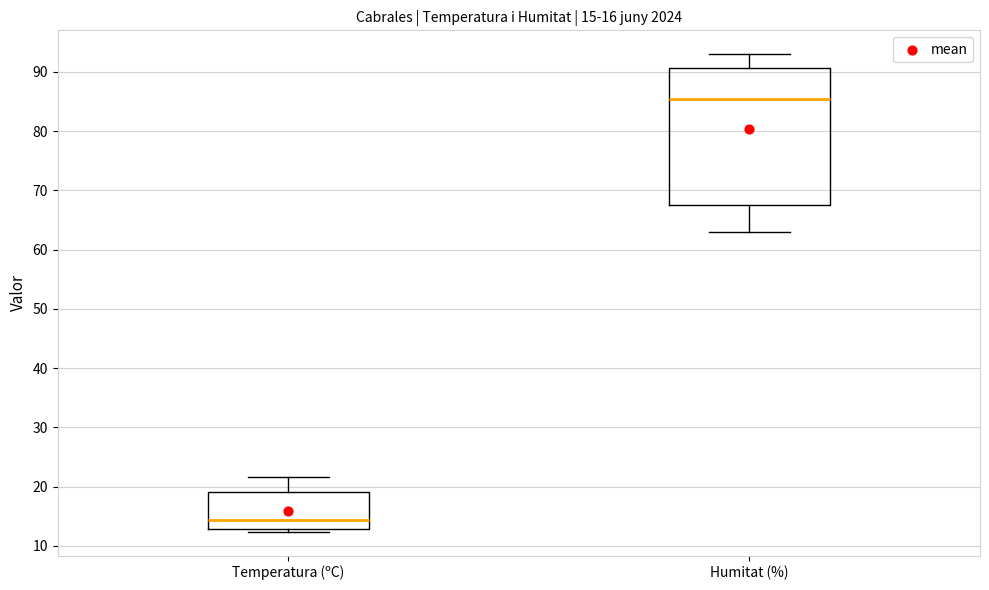

Which box has the highest median line?

Humitat (%)